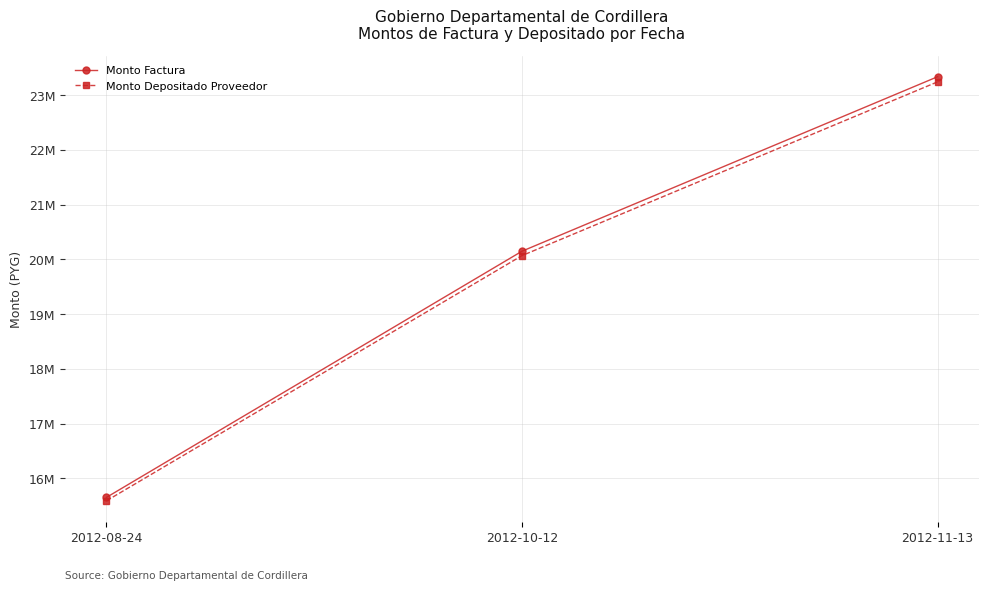

Which series has the largest range (max minus min)?

Monto Factura